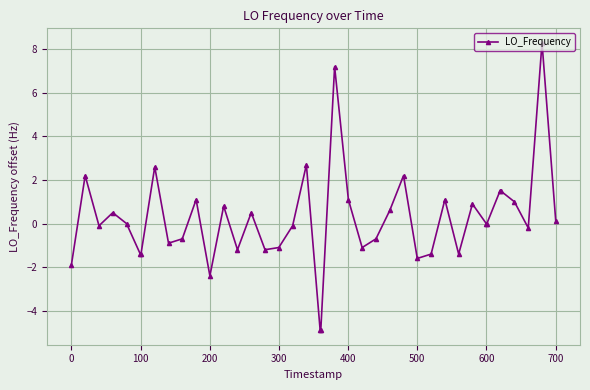

What is the sum of all values?

7.3